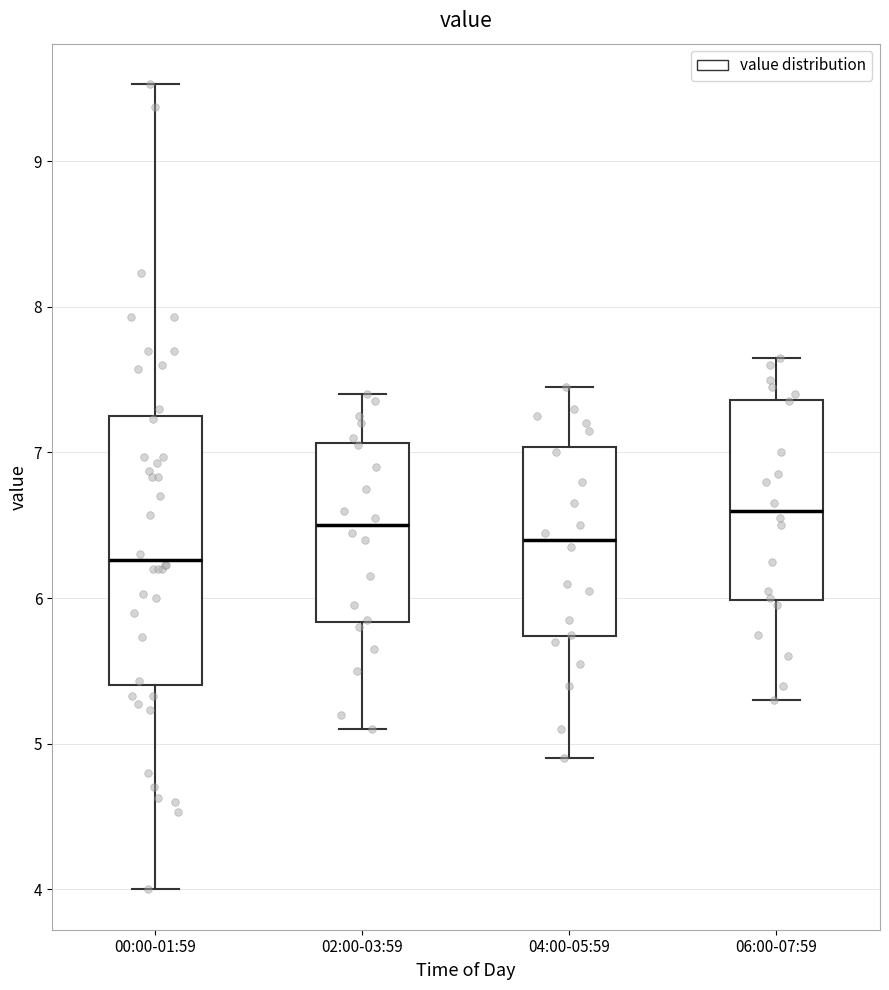

Which box is the tallest, from its lower edge to its upper edge?

00:00-01:59